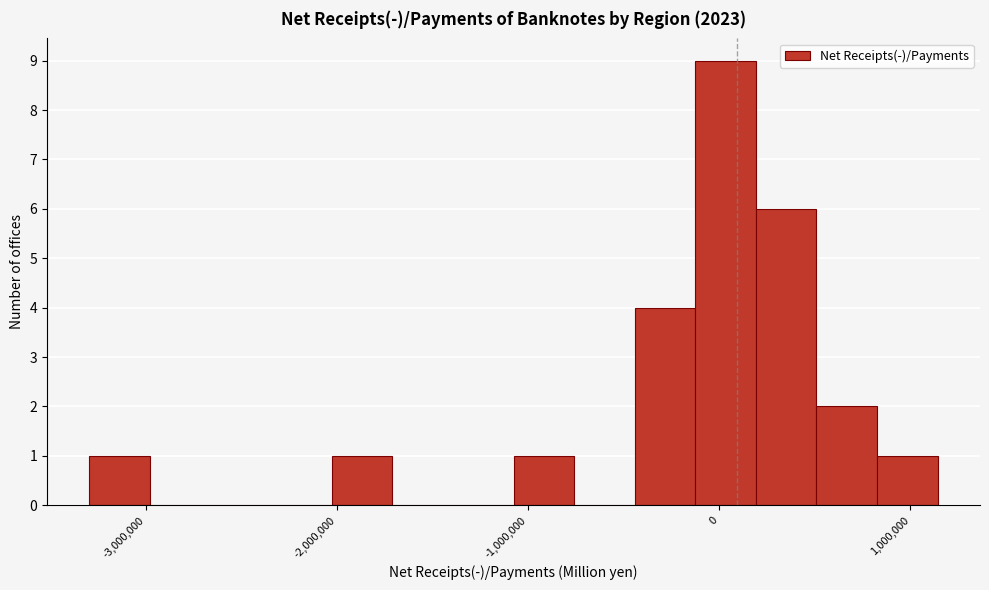

Around what value on the x-axis is the tallest bar? Give the approximate position of its centre, as read against the axis.

0